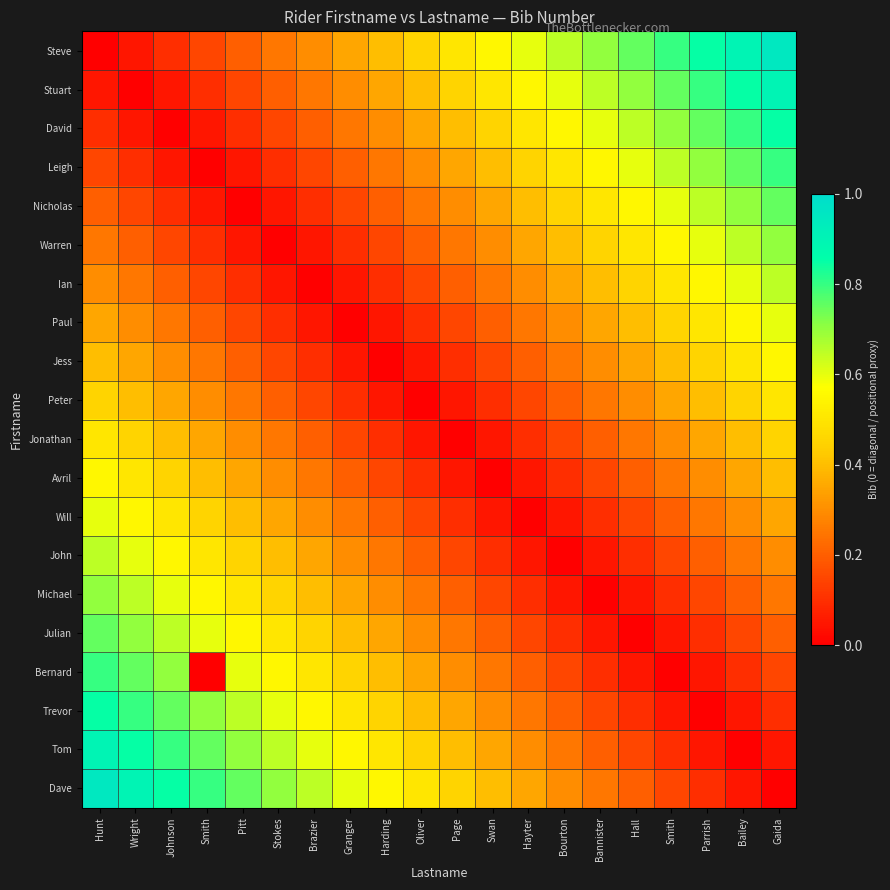

Which series has the largest total across all categories?

Steve